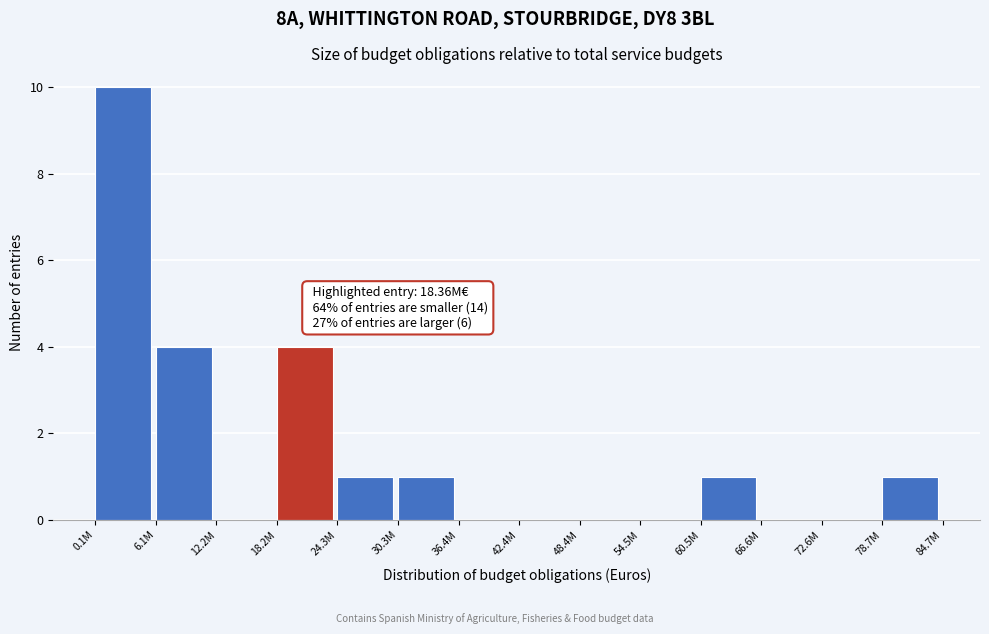

Reading left to right, what are all the values shown in this chart?

0.1M=10	6.1M=4	12.2M=0	18.2M=4	24.3M=1	30.3M=1	36.4M=0	42.4M=0	48.4M=0	54.5M=0	60.5M=1	66.6M=0	72.6M=0	78.7M=1